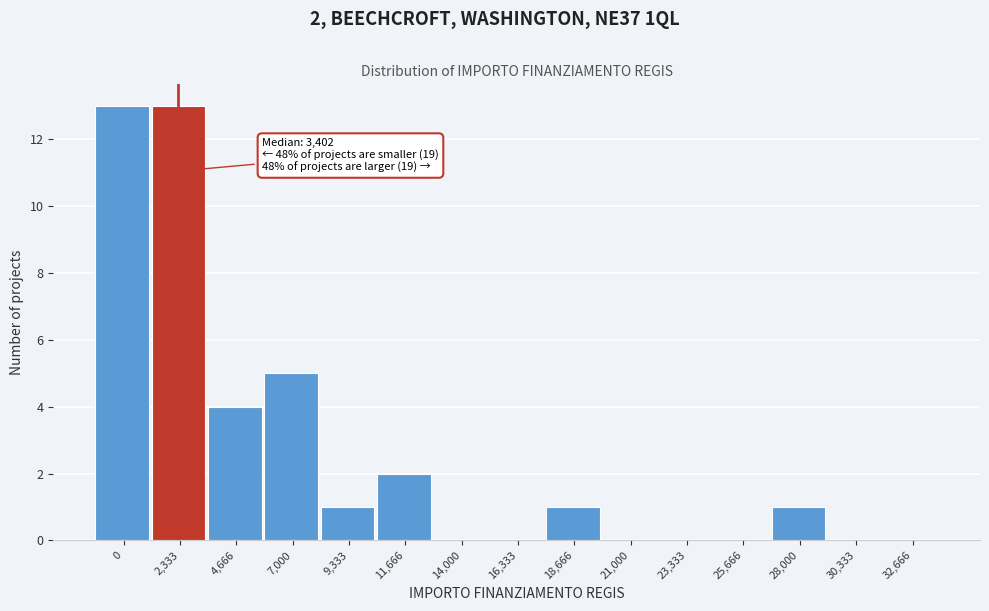

Reading right to left, what are all the values shown in this chart?

32,666=0	30,333=0	28,000=1	25,666=0	23,333=0	21,000=0	18,666=1	16,333=0	14,000=0	11,666=2	9,333=1	7,000=5	4,666=4	2,333=13	0=13